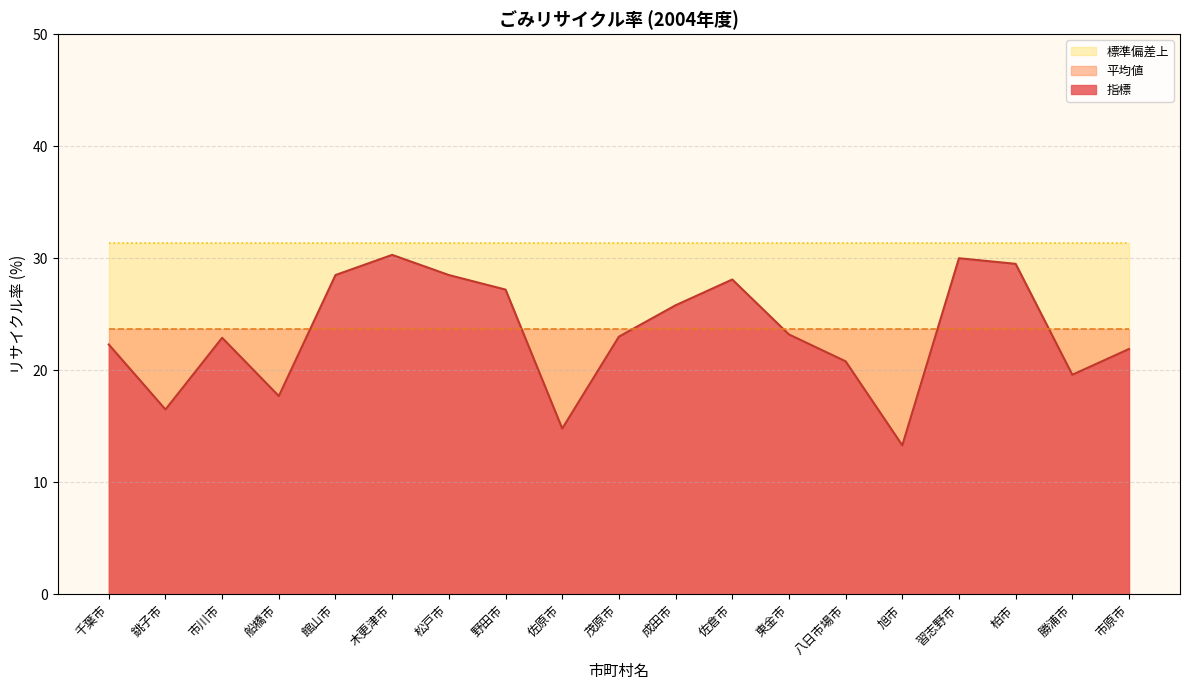

At 松戸市, list the series in order from smallest to largest.

平均値, 指標, 標準偏差上